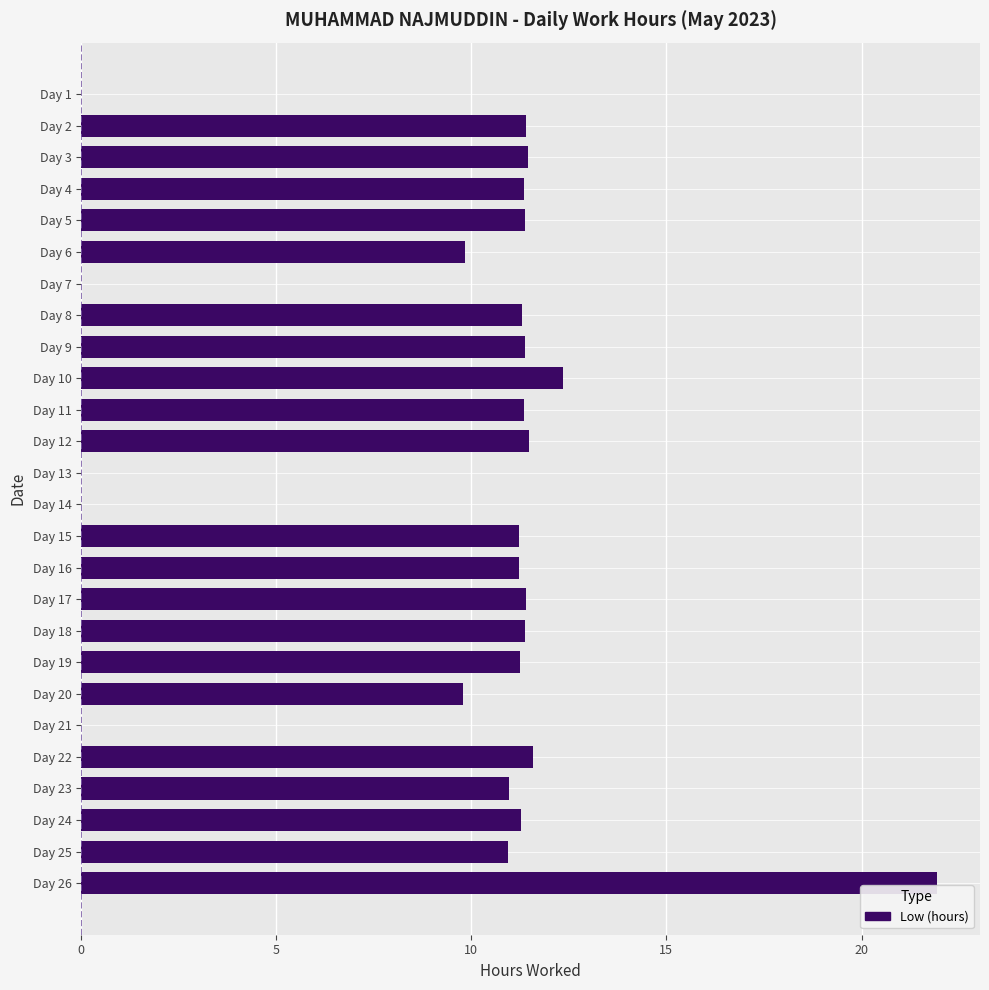

Which category has the highest value across all series?

Day 26